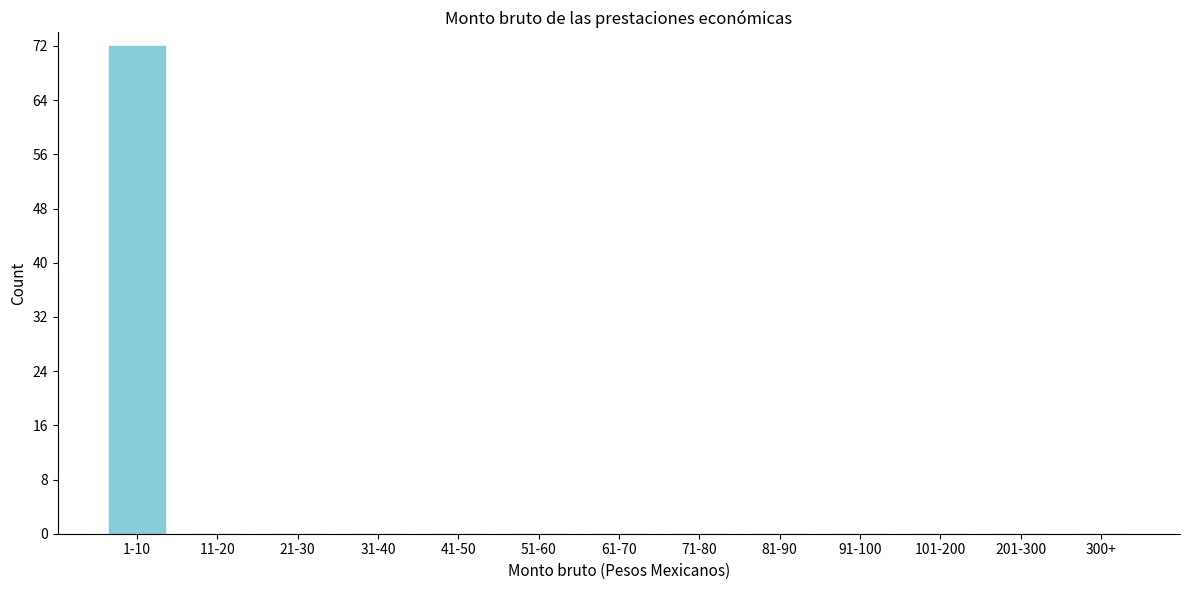

Reading left to right, what are all the values shown in this chart?

1-10=72	11-20=0	21-30=0	31-40=0	41-50=0	51-60=0	61-70=0	71-80=0	81-90=0	91-100=0	101-200=0	201-300=0	300+=0